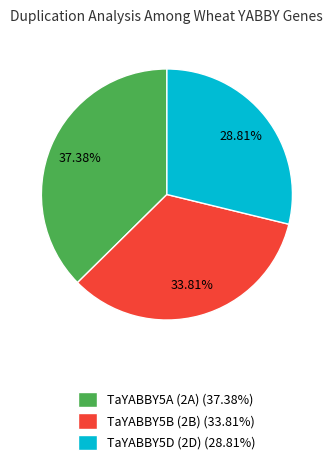

To the nearest percent, what is the average slice percentage?

33%